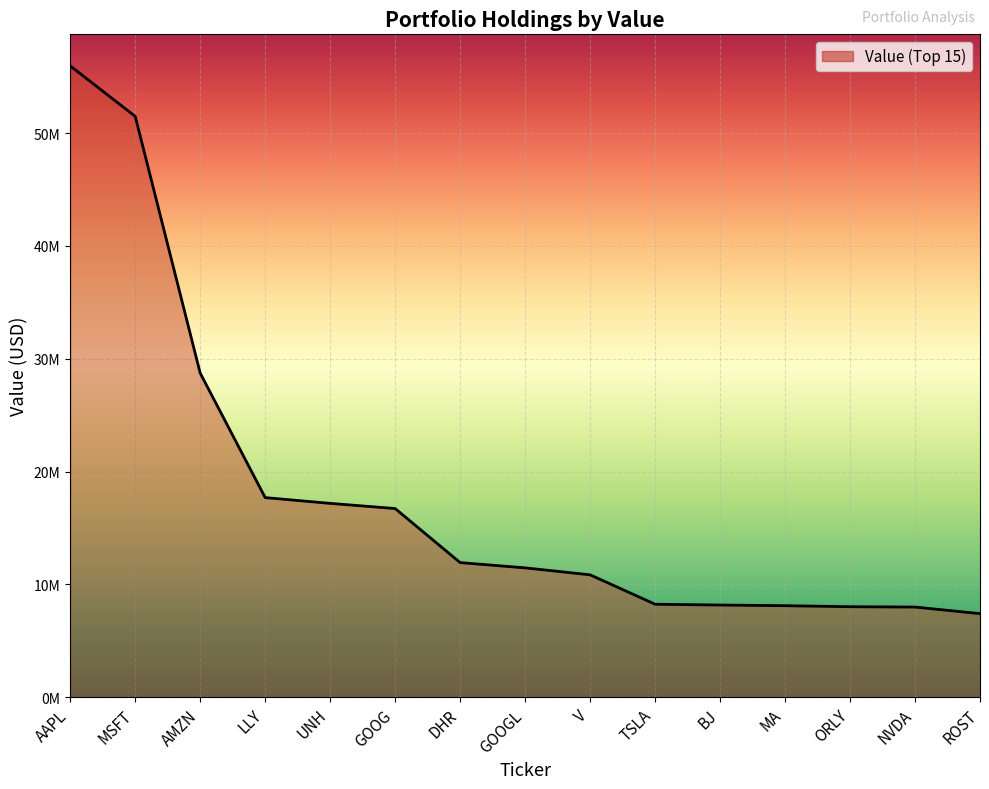

Rank the categories by value from lowest to highest.

ROST, NVDA, ORLY, MA, BJ, TSLA, V, GOOGL, DHR, GOOG, UNH, LLY, AMZN, MSFT, AAPL